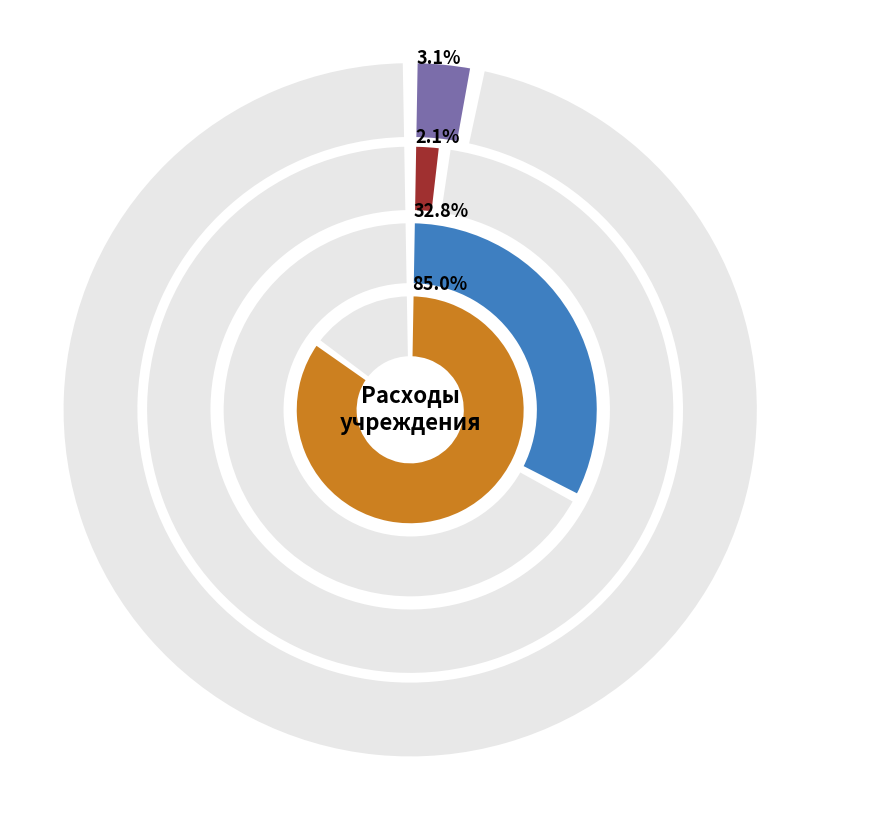

To the nearest percent, what percentage of the pie is Исполнено?

25%